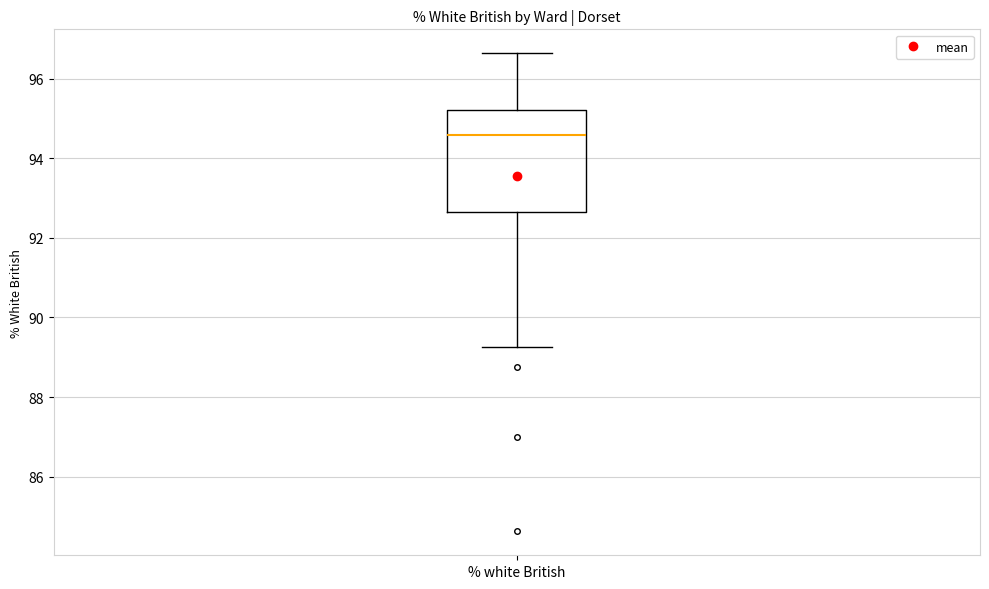

Where does the upper whisker of the box for % white British end on the y-axis? The values are not printed on the chart, so give them approximately, as read against the axis.

96.6